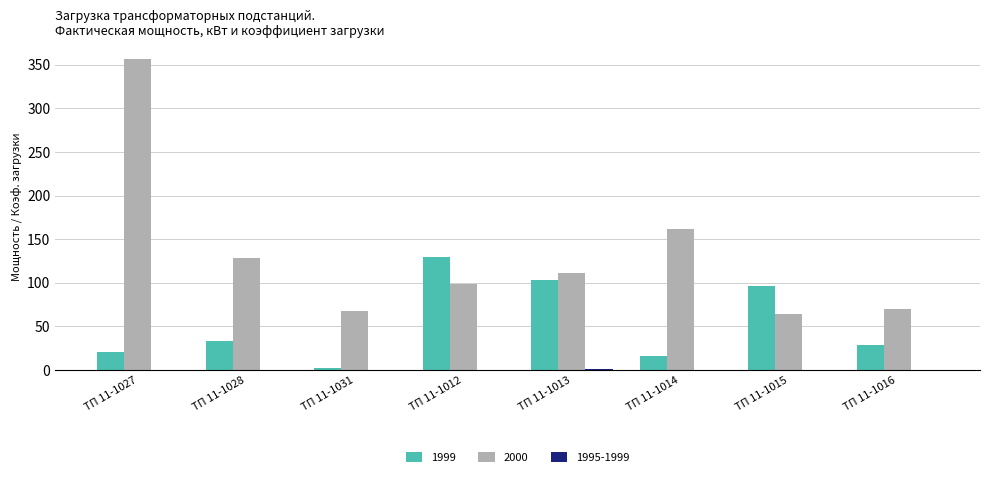

Which series has the largest total across all categories?

2000